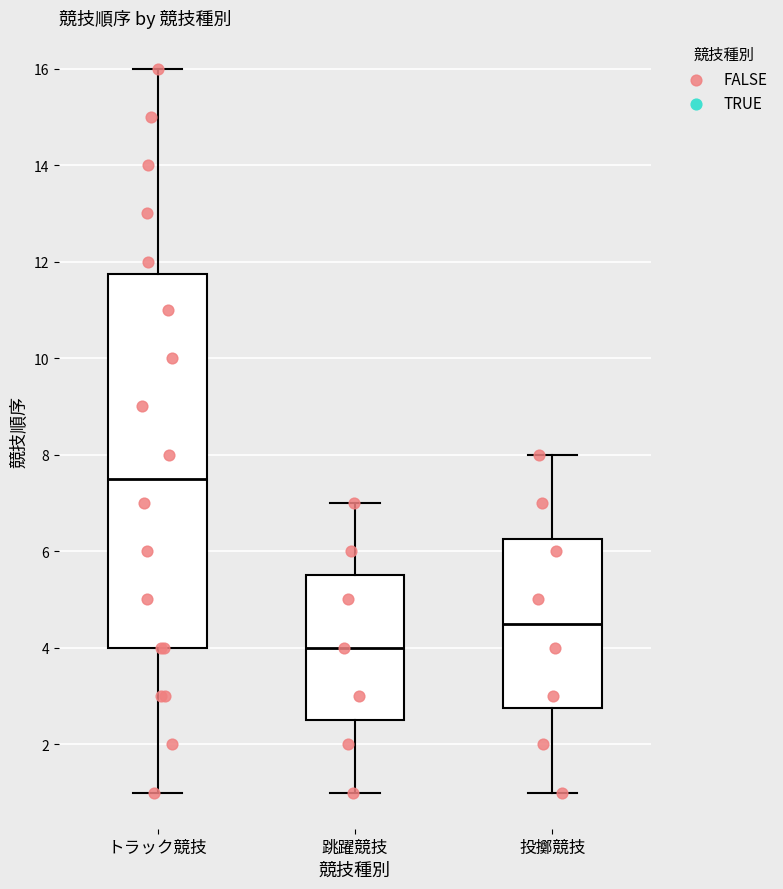

Which box is the tallest, from its lower edge to its upper edge?

トラック競技